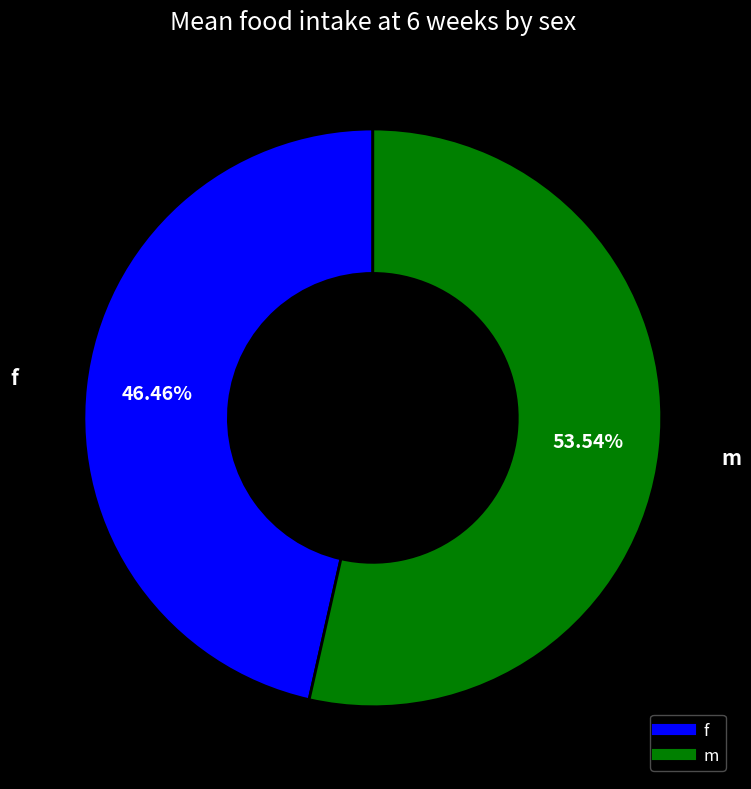

Which category has the biggest portion of the pie?

m